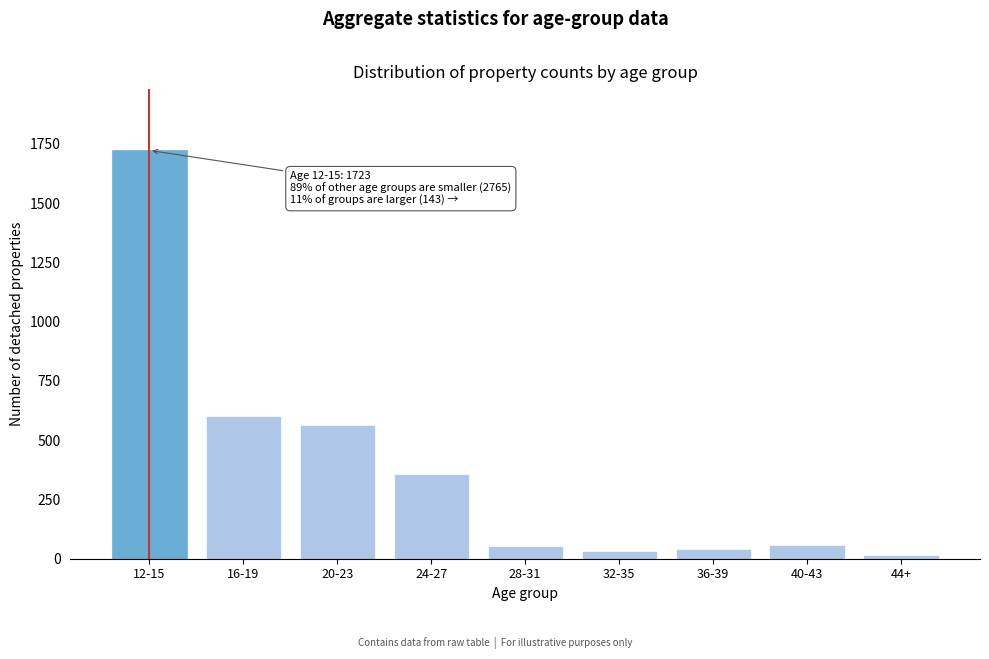

What is the label of the 8th bar from the left?

40-43